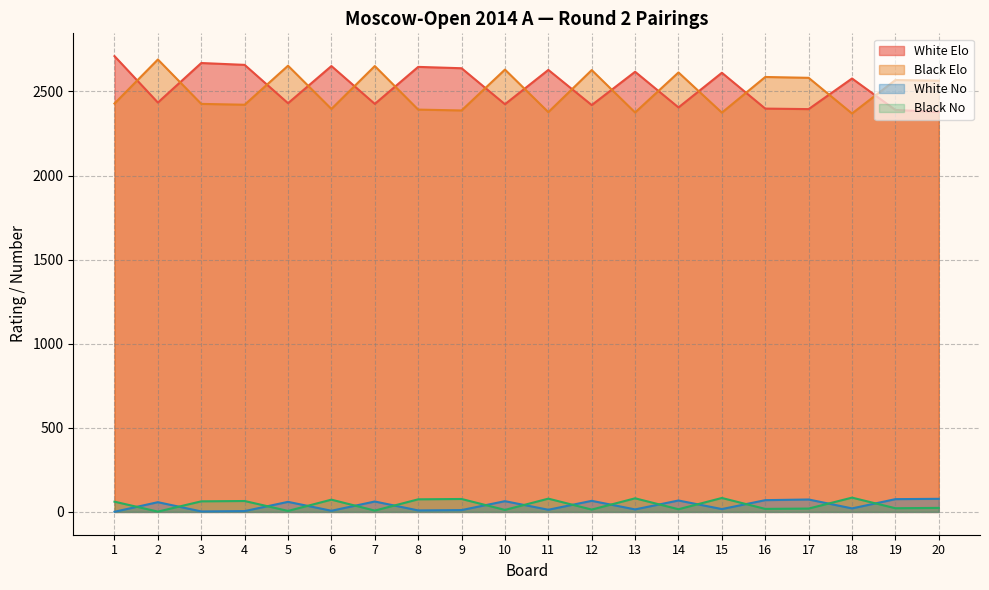

What is the average value of the White Elo series?

2525